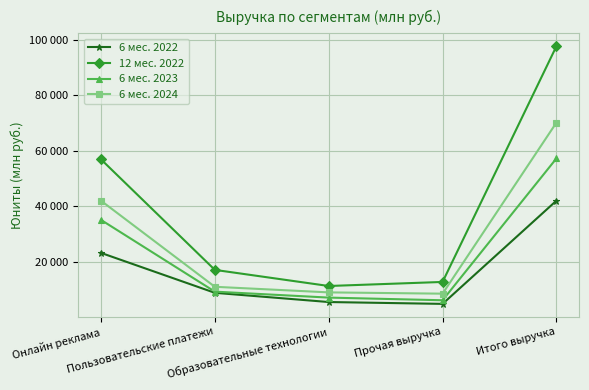

Which series has the largest range (max minus min)?

12 мес. 2022